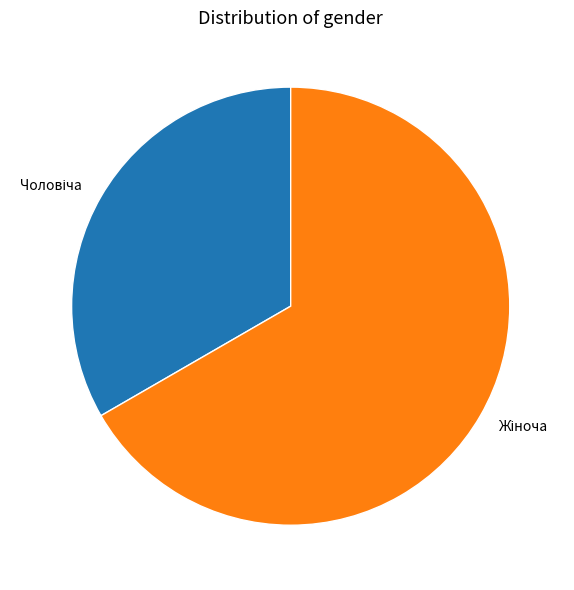

How many segments does this pie chart have?

2